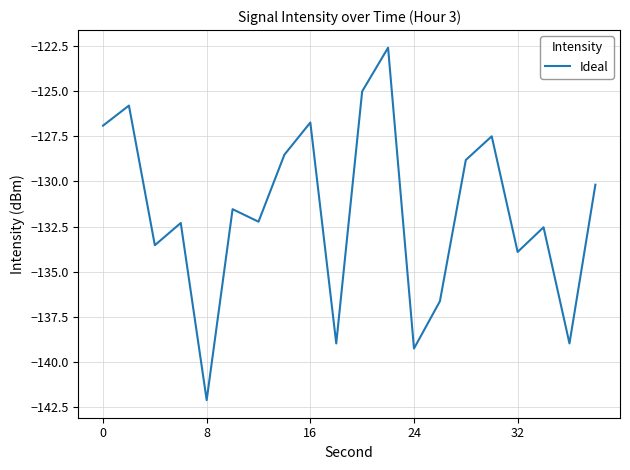

What is the difference between the maximum and minimum values?

19.5